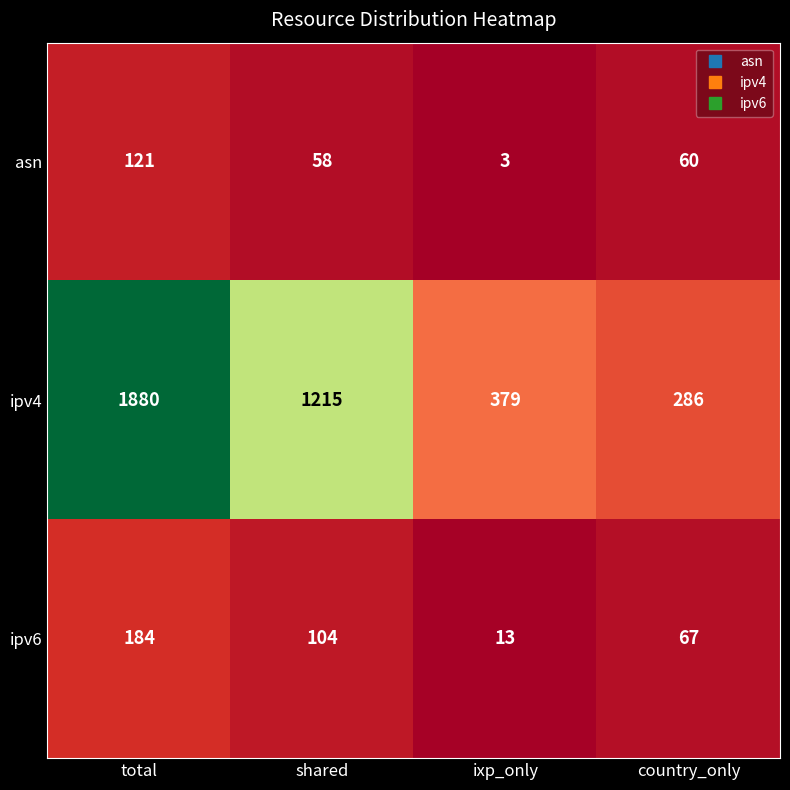

Which series has the widest spread of values?

ipv4